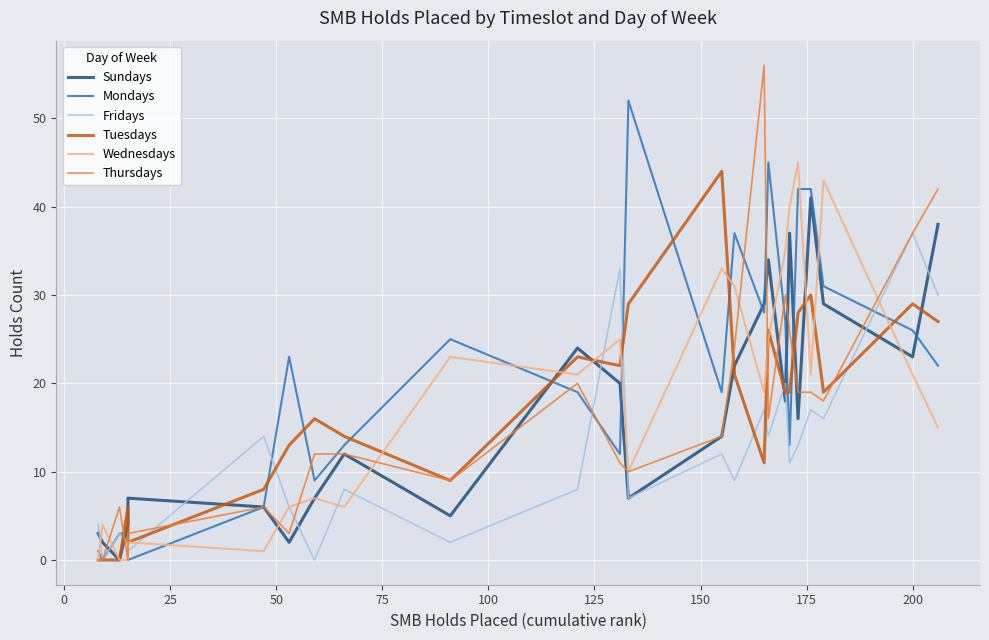

Is the value of Fridays at 23 greater than the value of Tuesdays at 23?

Yes